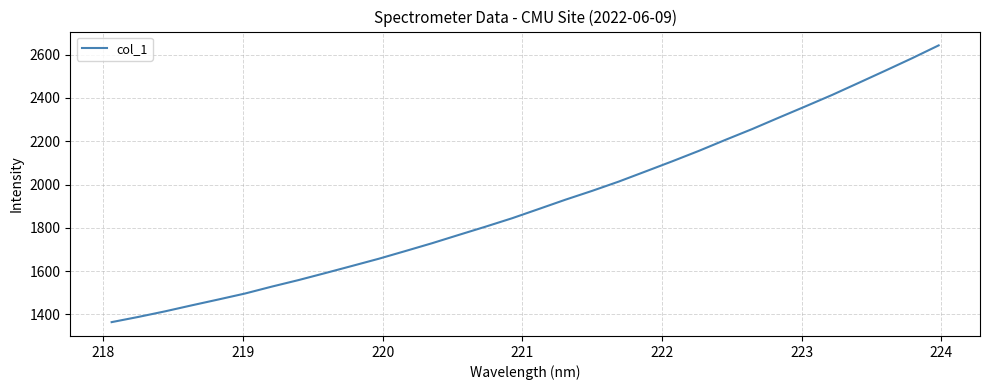

What is the maximum value shown in the chart?

2642.8